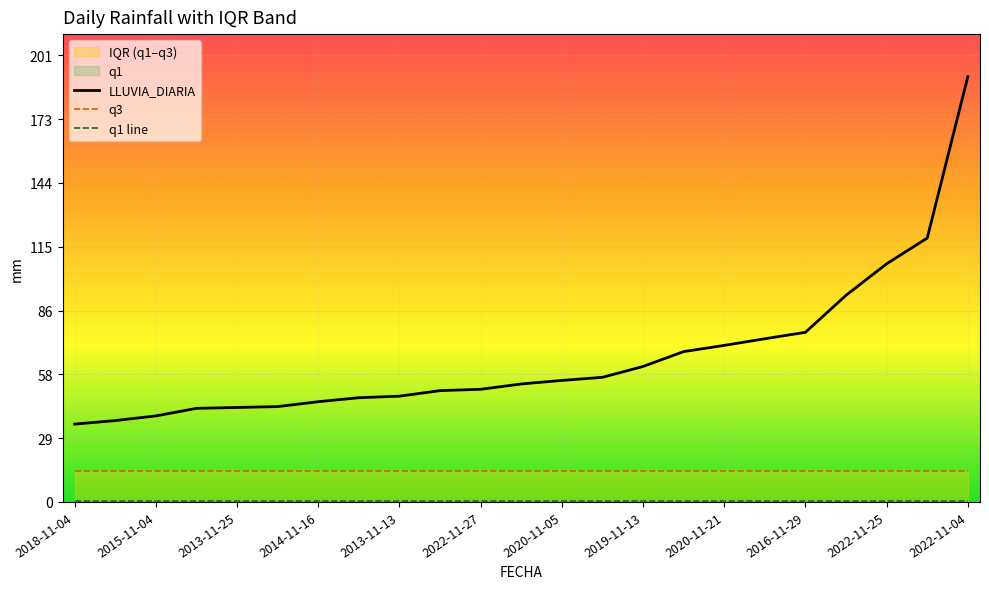

What is the greatest value displayed?

191.8